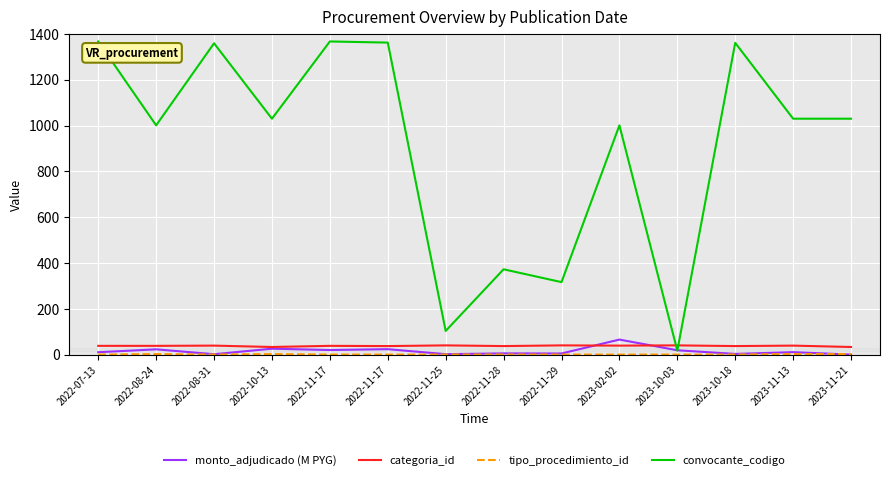

What is the difference between the maximum and minimum values in the convocante_codigo series?

1349.0